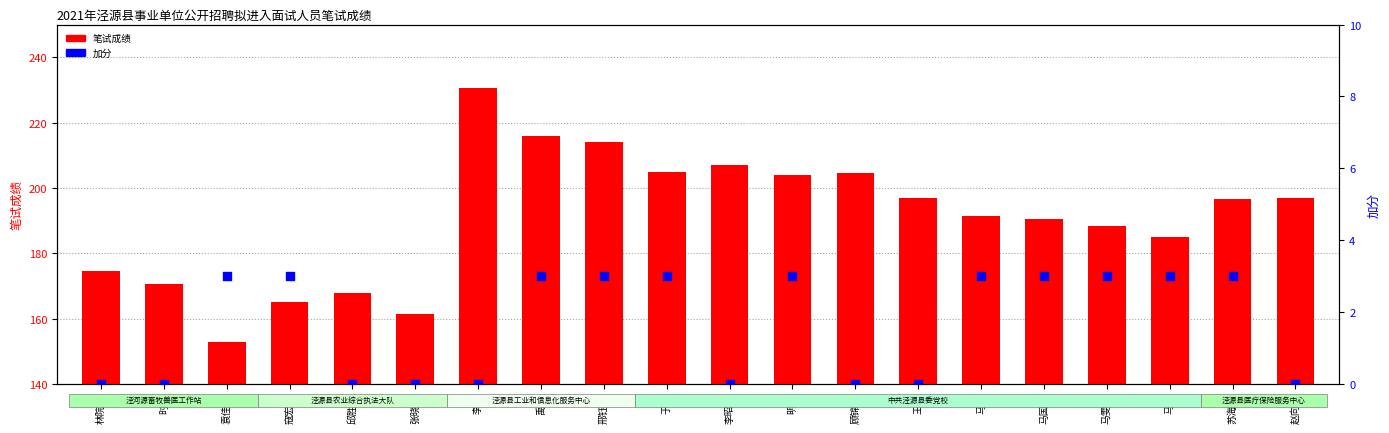

Which series has the largest Y range (max minus min)?

笔试成绩